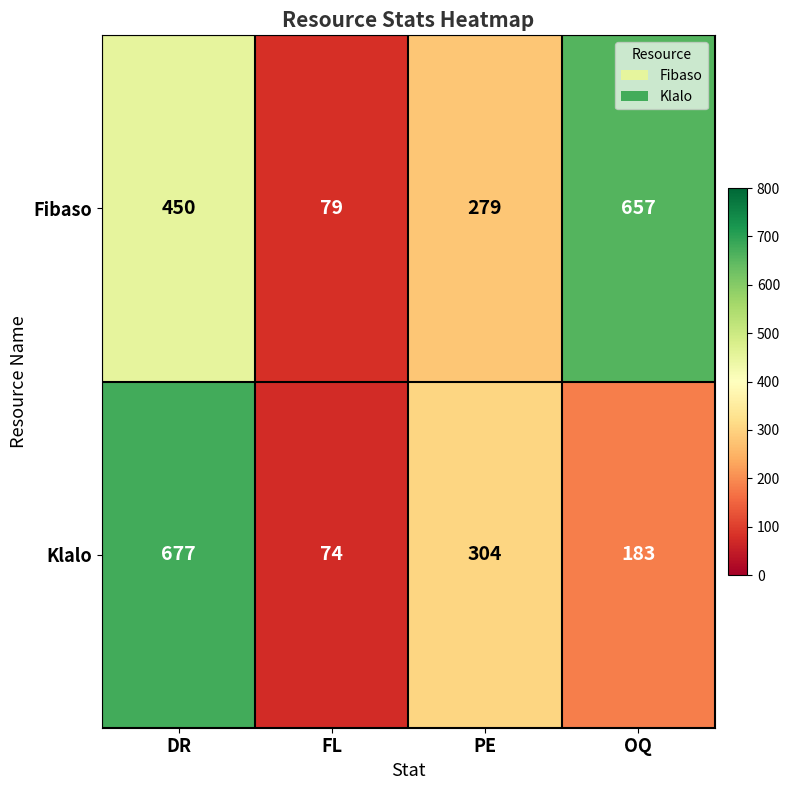

What is the maximum value for Klalo?

677